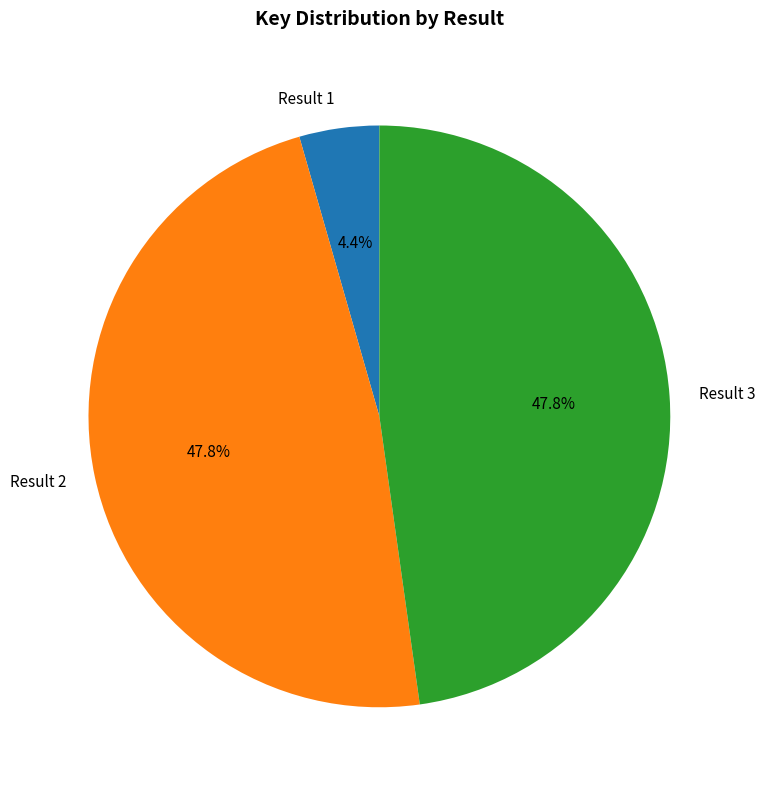

Does Result 2 represent more than half of the total?

No